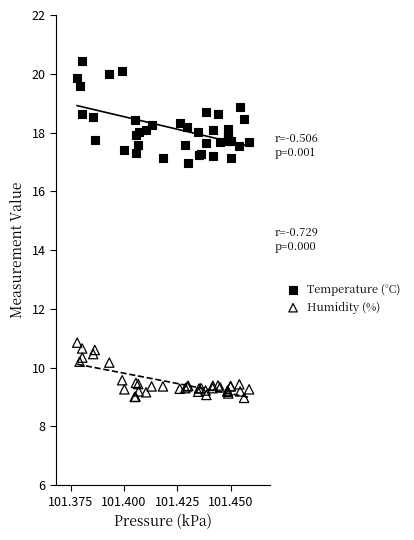

Which series reaches the minimum Y coordinate?

Humidity (%)